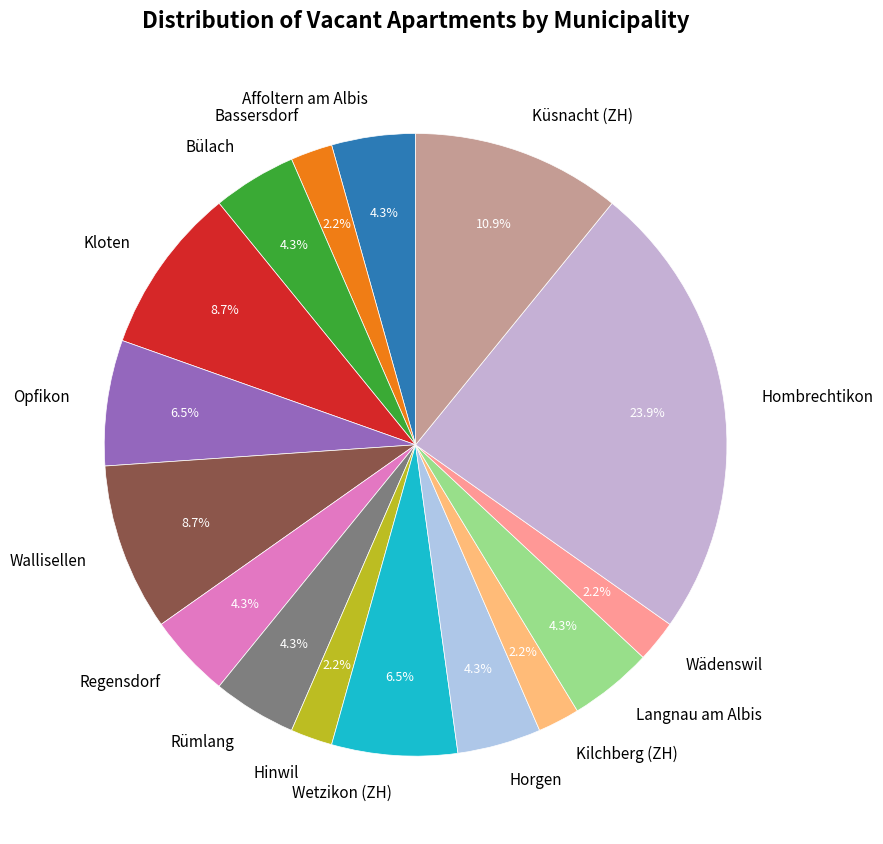

Which has a higher value, Wallisellen or Horgen?

Wallisellen